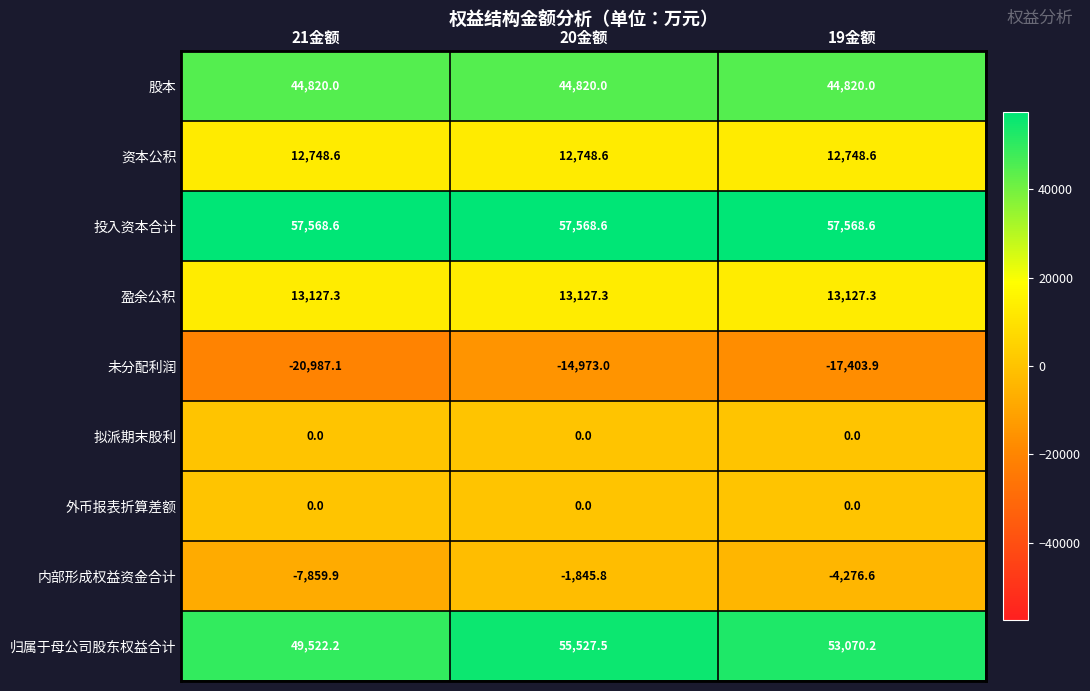

What is the minimum value shown in the chart?

-20987.1